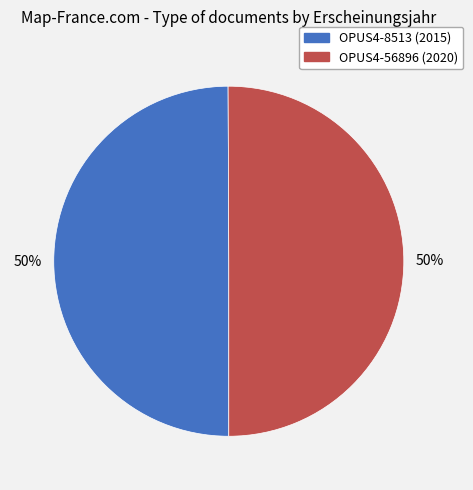

Is it true that OPUS4-8513 is 39% of the pie?

False